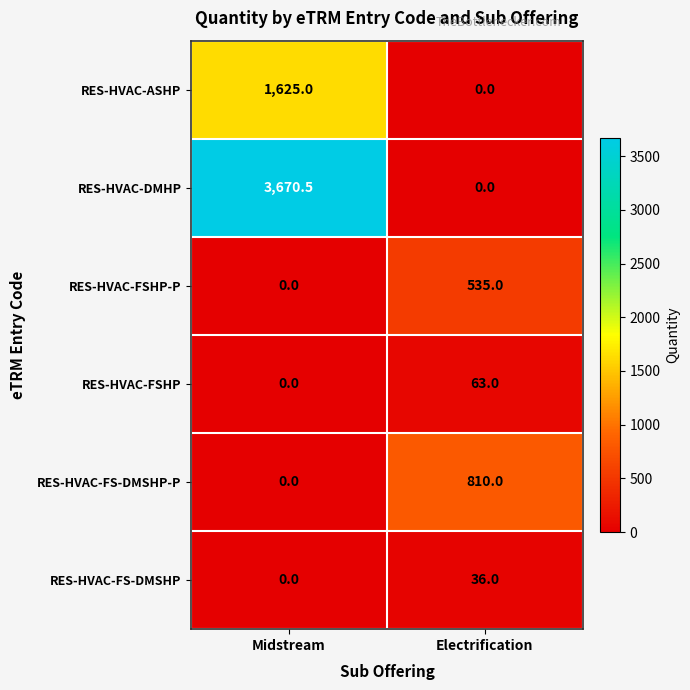

At which label does RES-HVAC-FS-DMSHP reach its peak?

Electrification